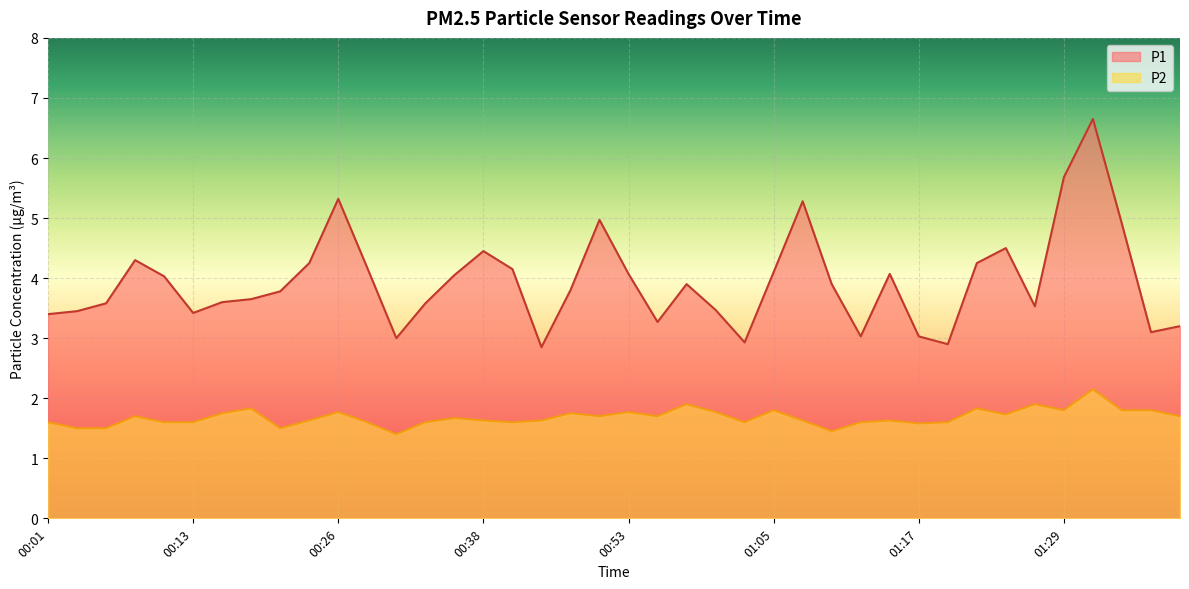

What is the sum of all P2 values?

67.3